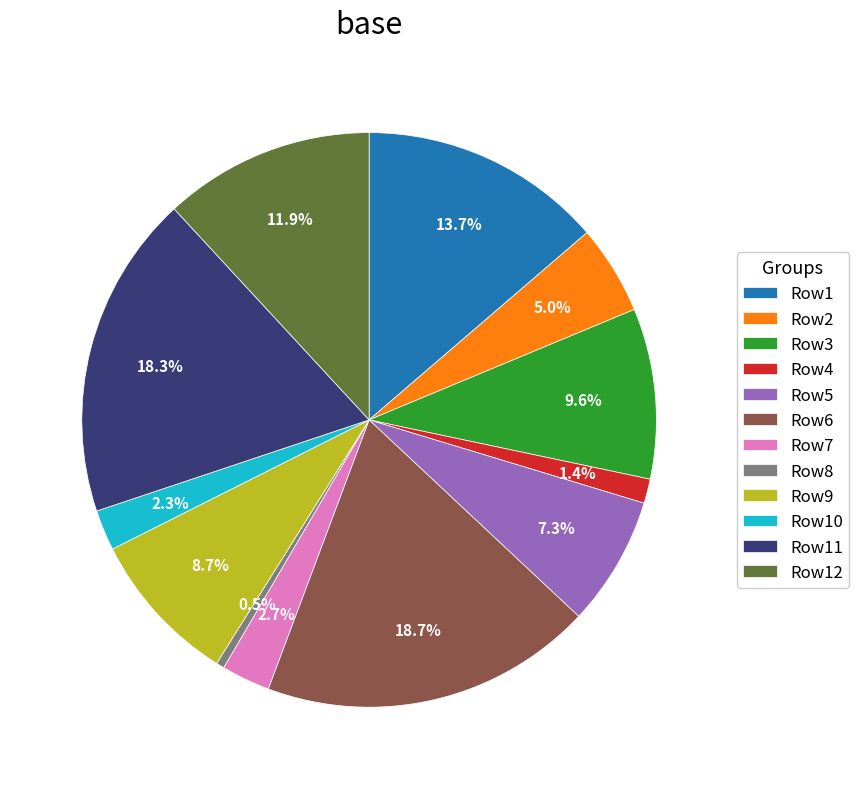

To the nearest percent, what is the difference between the largest and smallest slice percentages?

18%